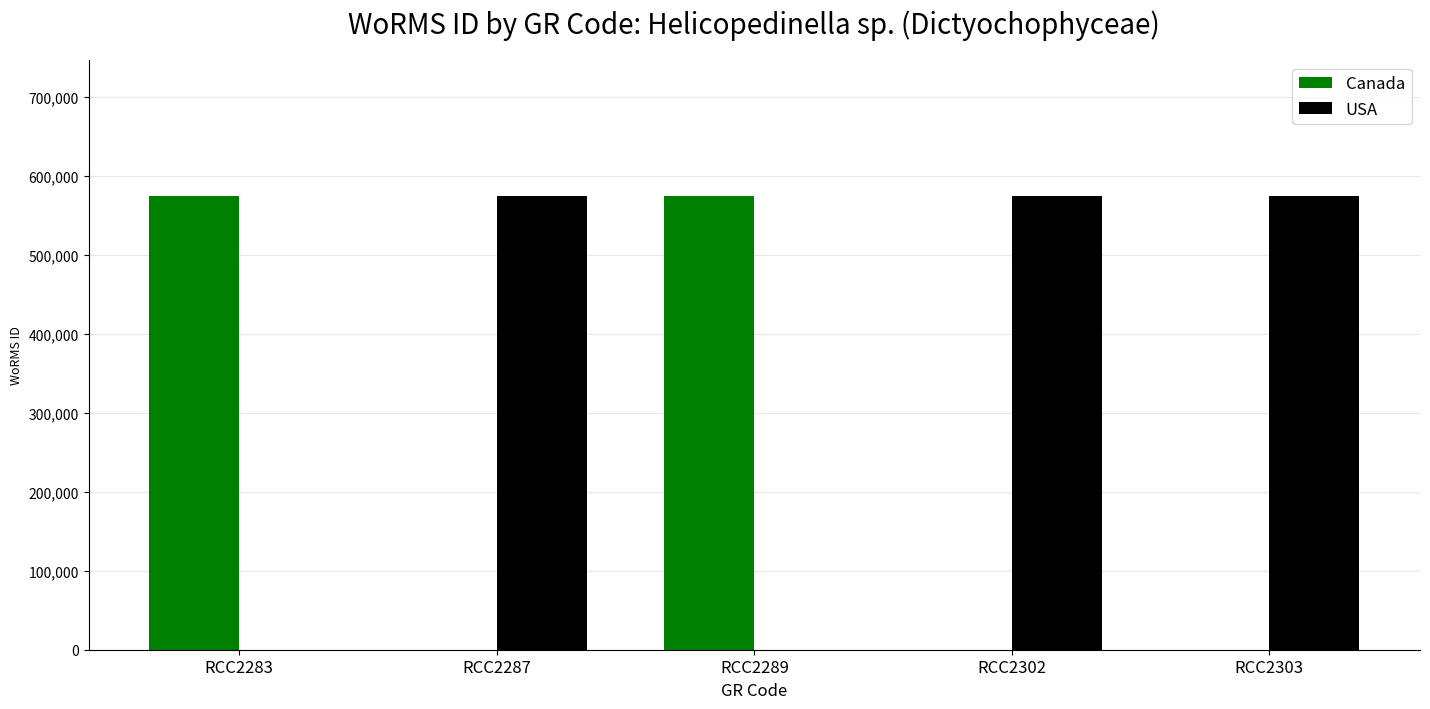

Is the value of USA at RCC2289 greater than the value of Canada at RCC2289?

No